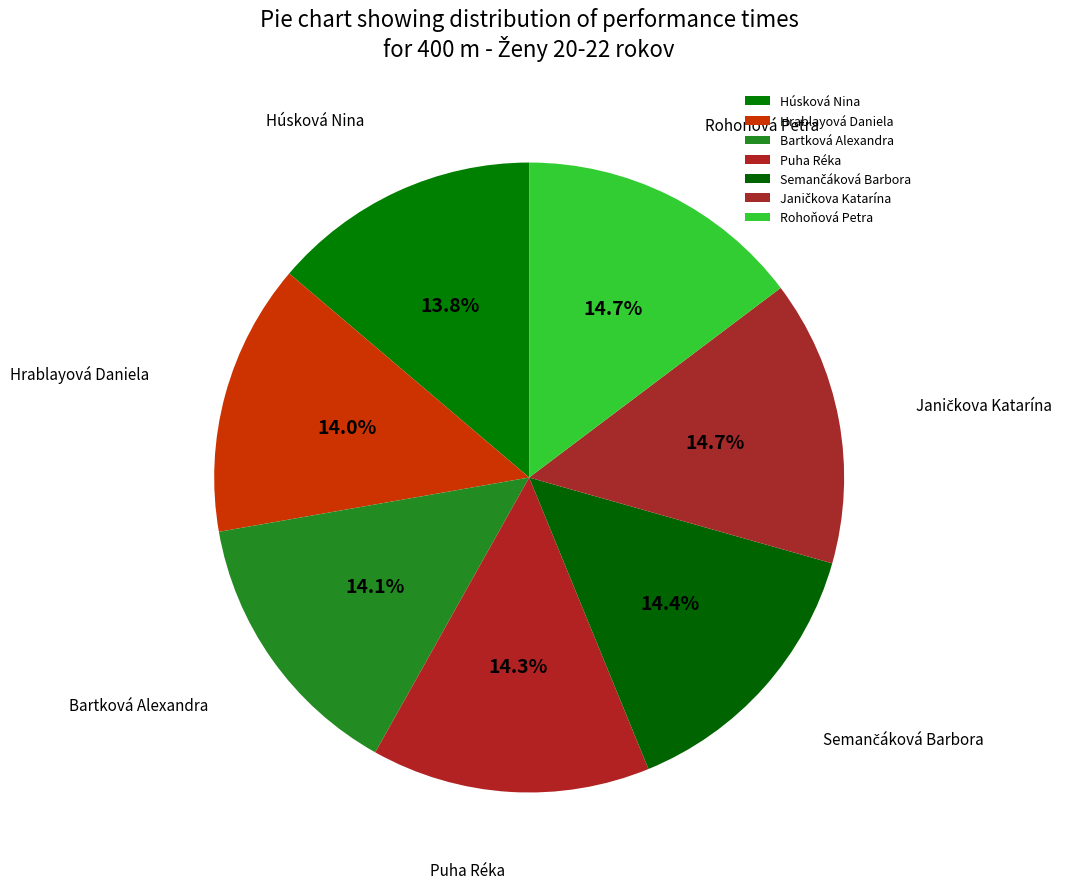

What percentage is the Hrablayová Daniela slice, to the nearest percent?

14%